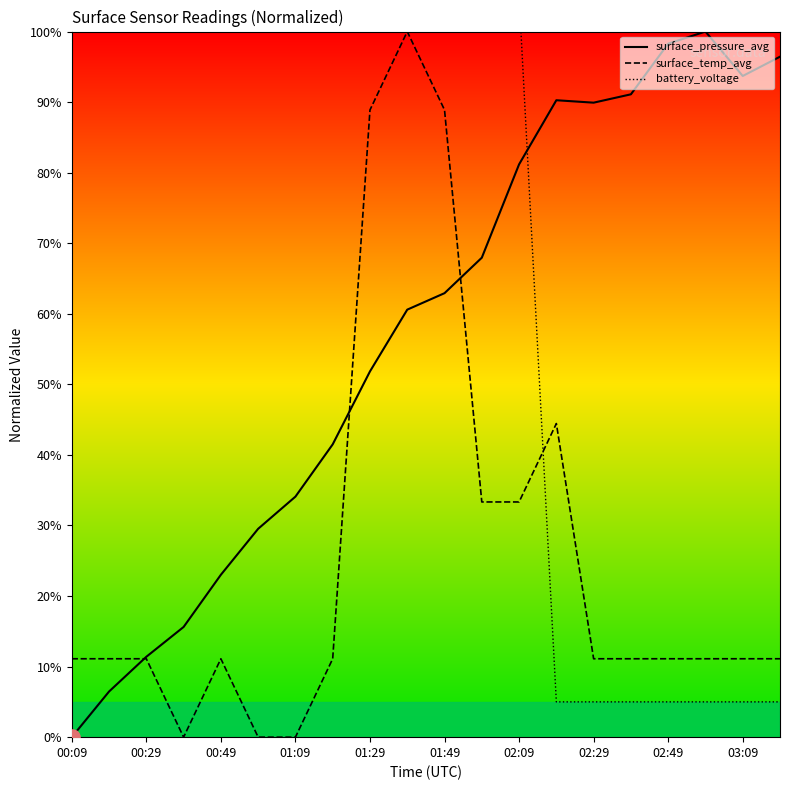

Is the value of surface_pressure_avg at 02:09 greater than the value of surface_temp_avg at 03:09?

Yes